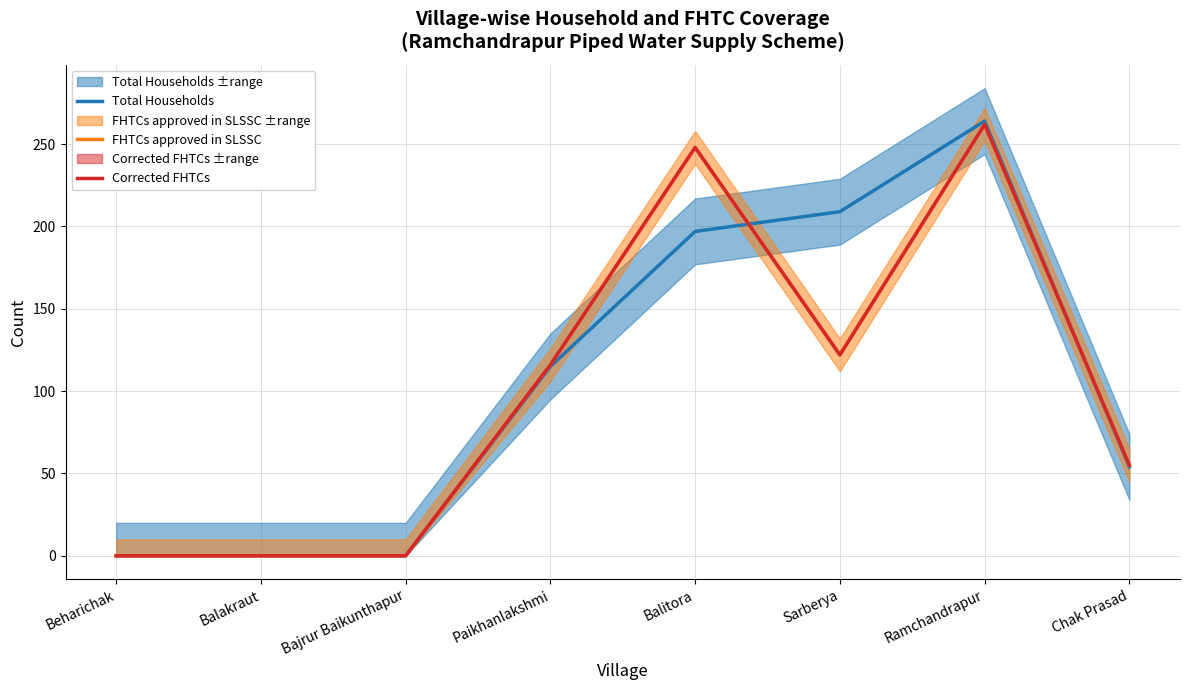

What is the maximum value for FHTCs approved in SLSSC?

262